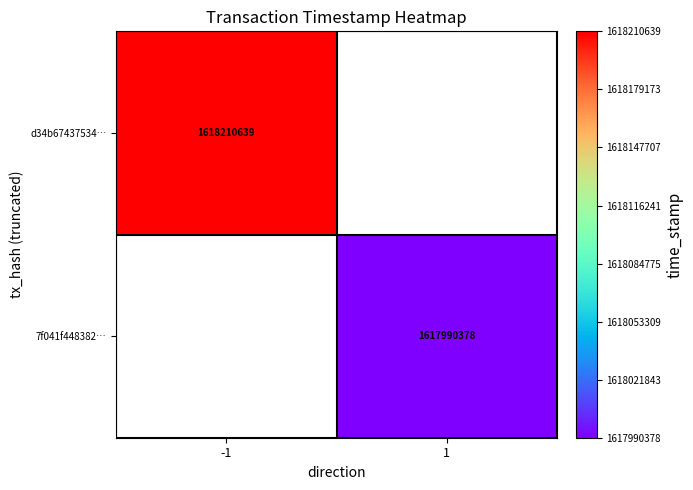

Is it true that d34b67437534… equals 1618210639 at -1?

True